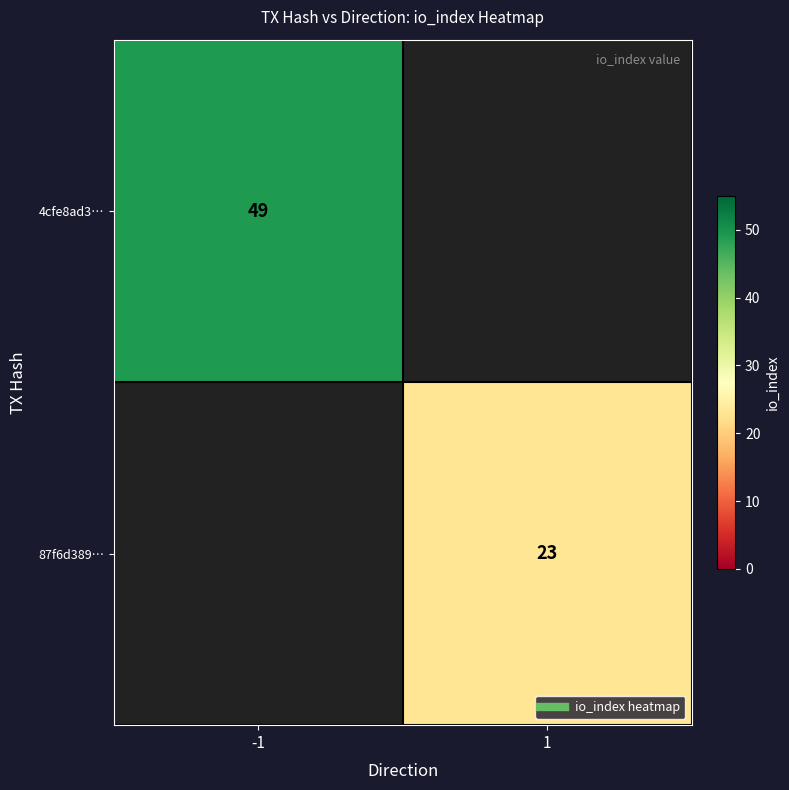

What is the greatest value displayed?

49.0